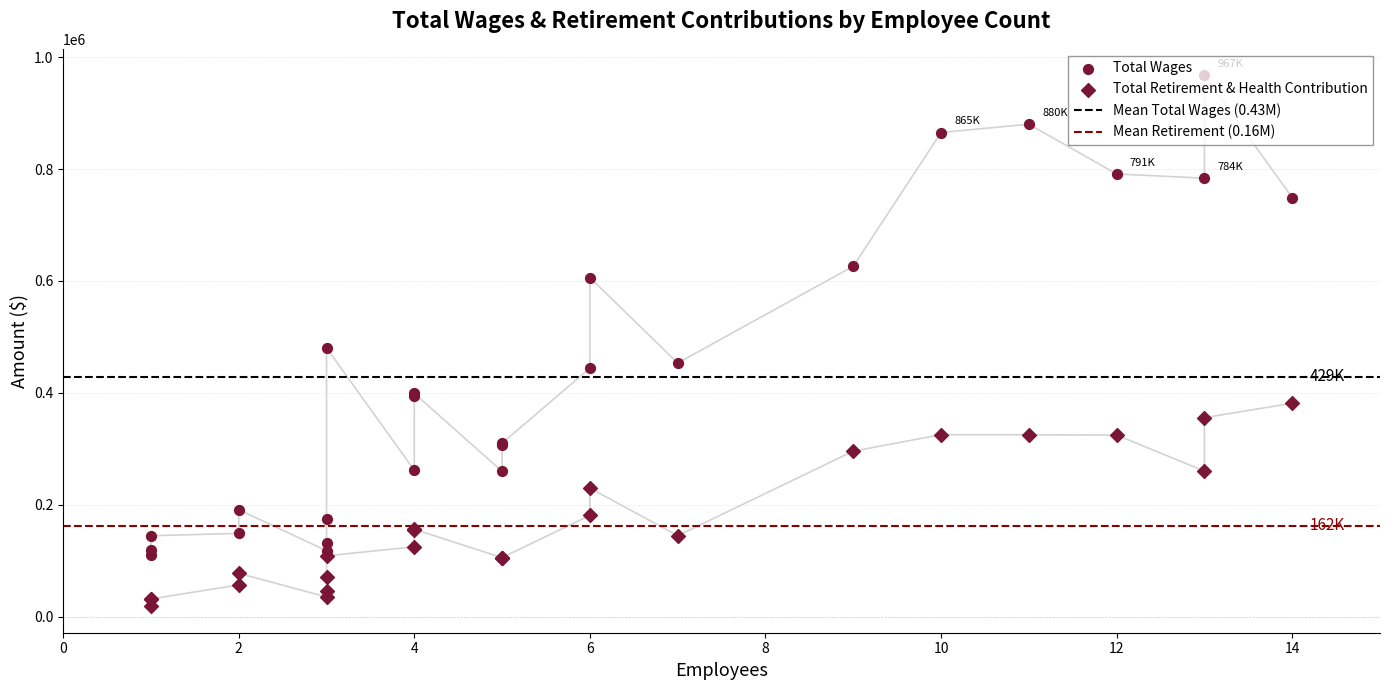

At which category is the sum across all series the highest?

13